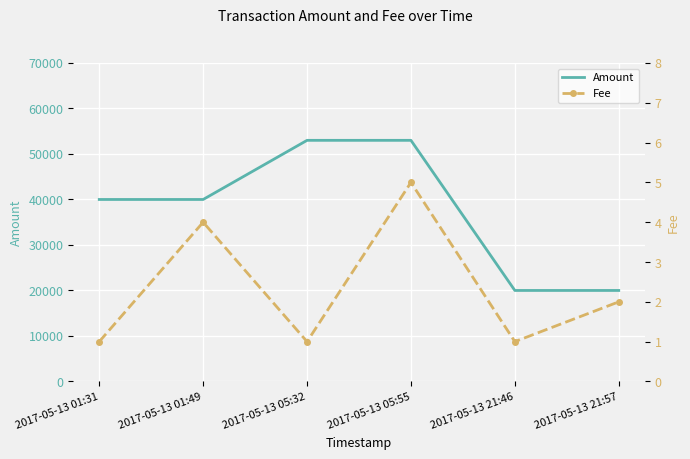

Which series has the largest total across all categories?

Amount